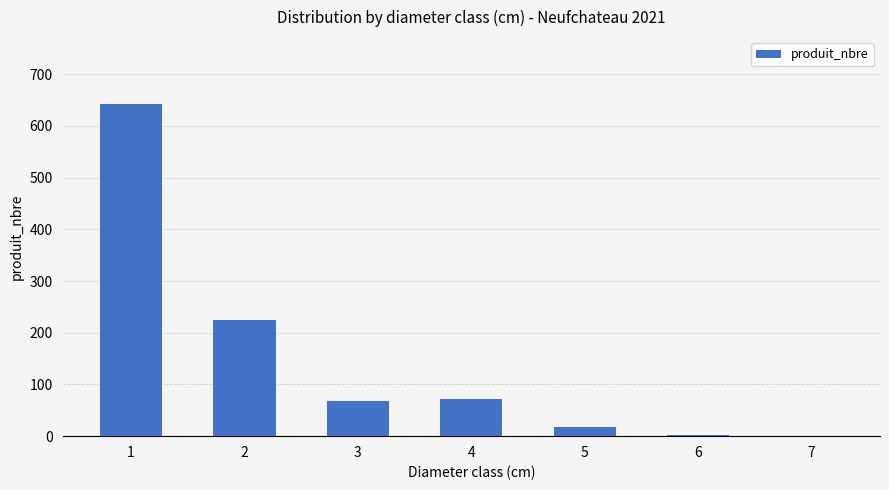

The value at 4 is 71. True or false?

True